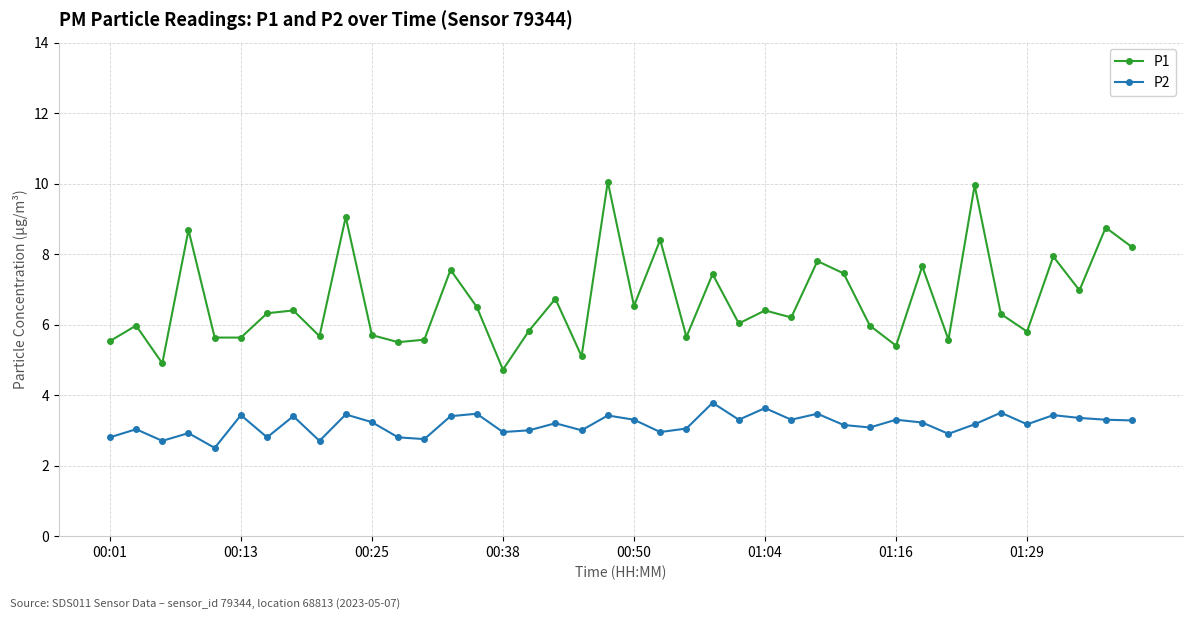

What is the value of the P1 point at the 8th from the left?

6.4